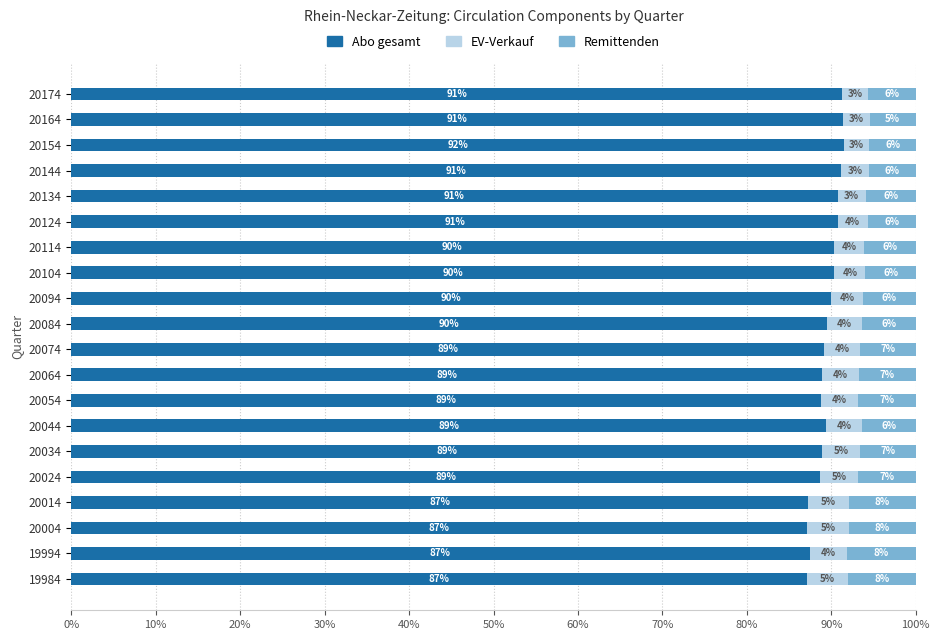

What is the total value across all series at 20004?

100.0